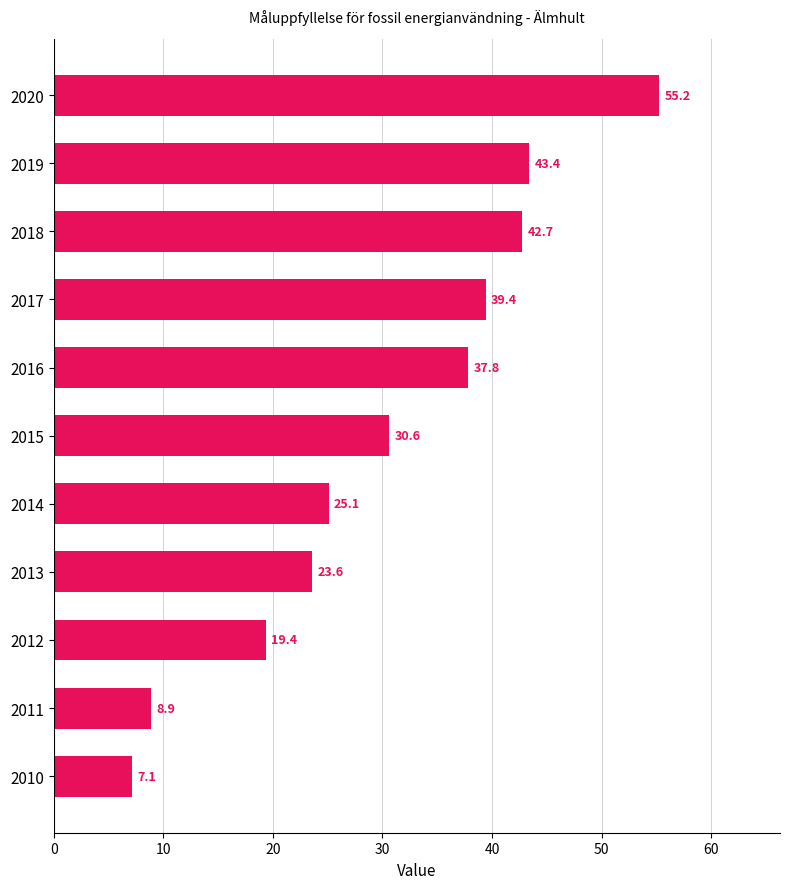

What is the ratio of the value at 2018 to the value at 2016?

1.1